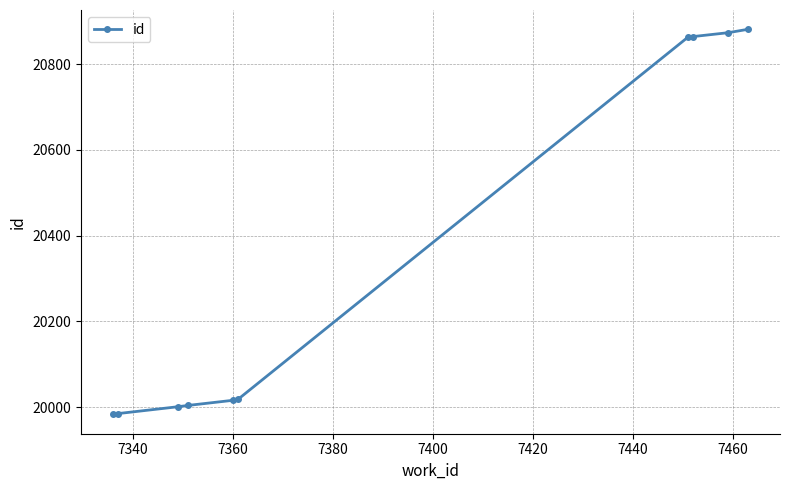

What is the difference between the maximum and minimum values?

898